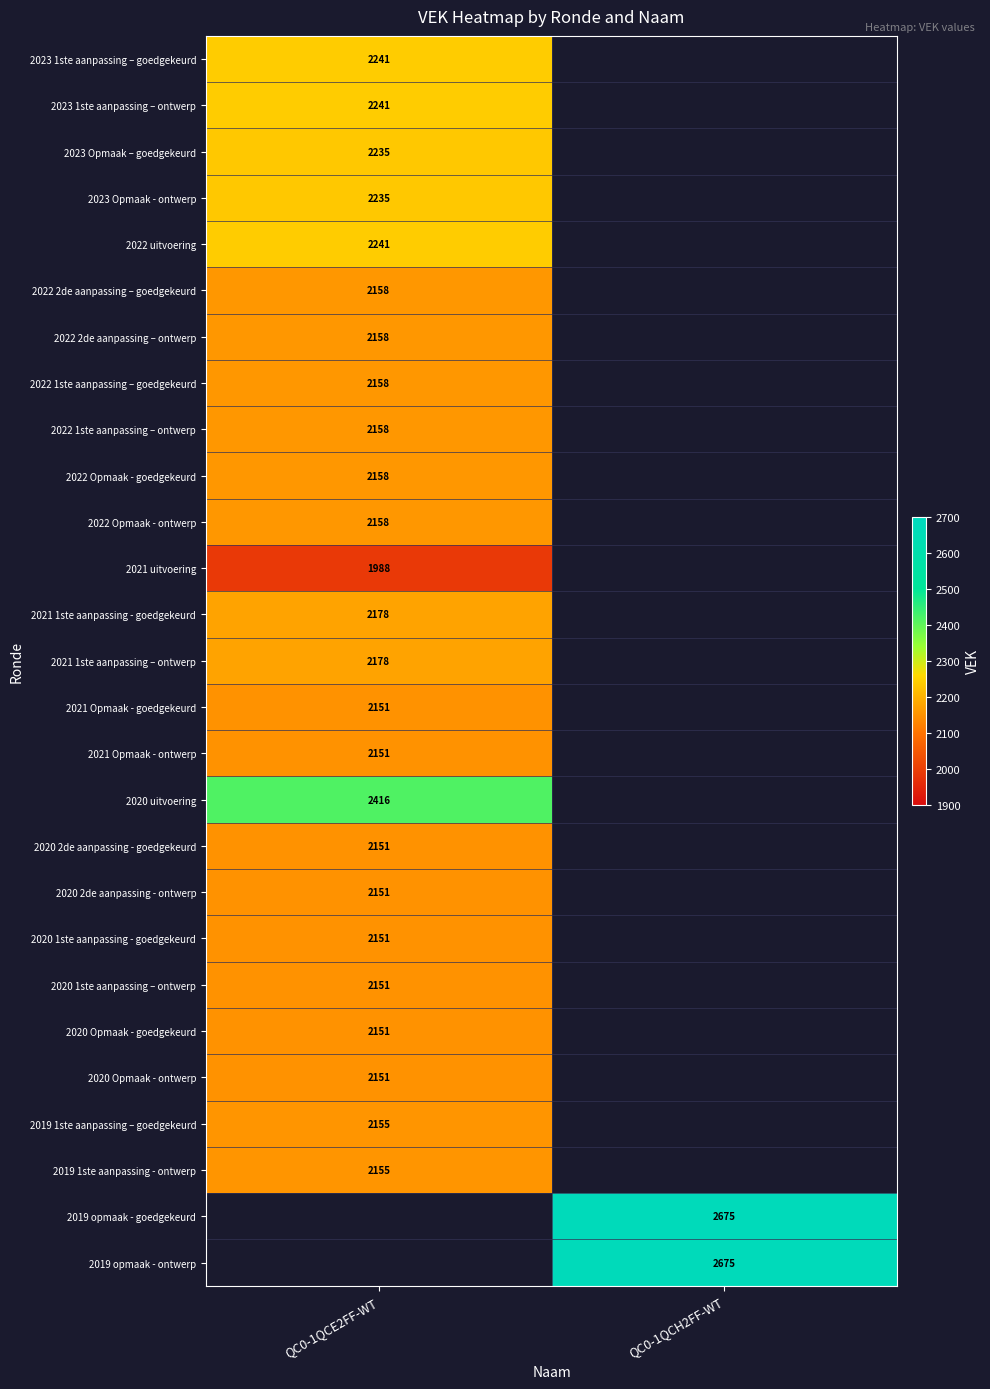

What is the minimum value shown in the chart?

1988.0